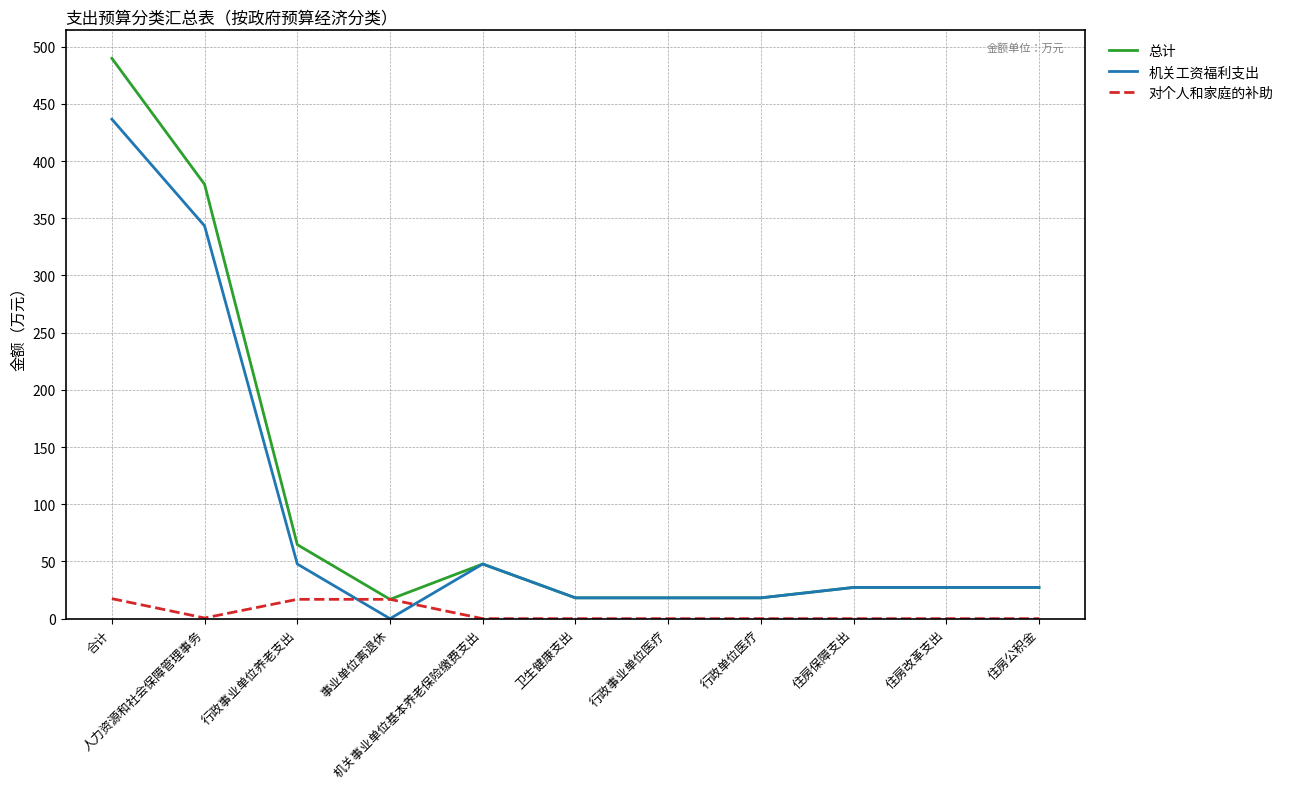

At which label is 机关工资福利支出 closest to 218?

人力资源和社会保障管理事务